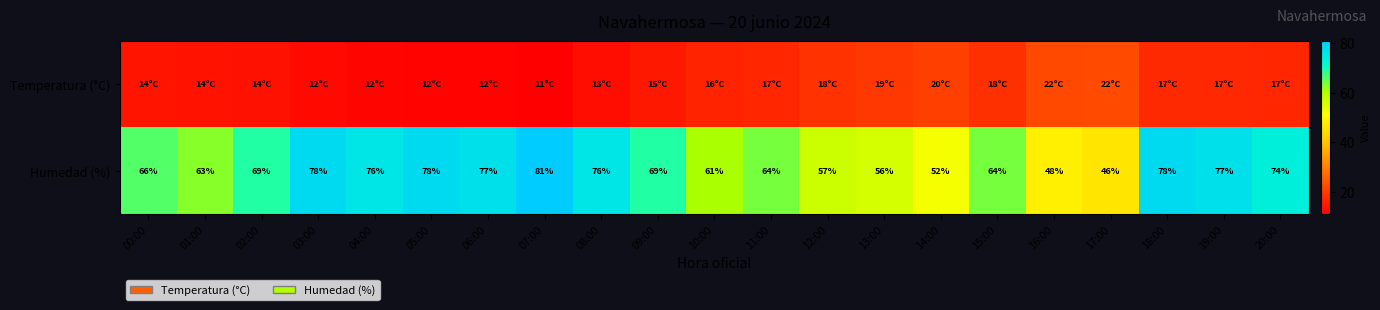

What is the average value of the Humedad (%) series?

67.1